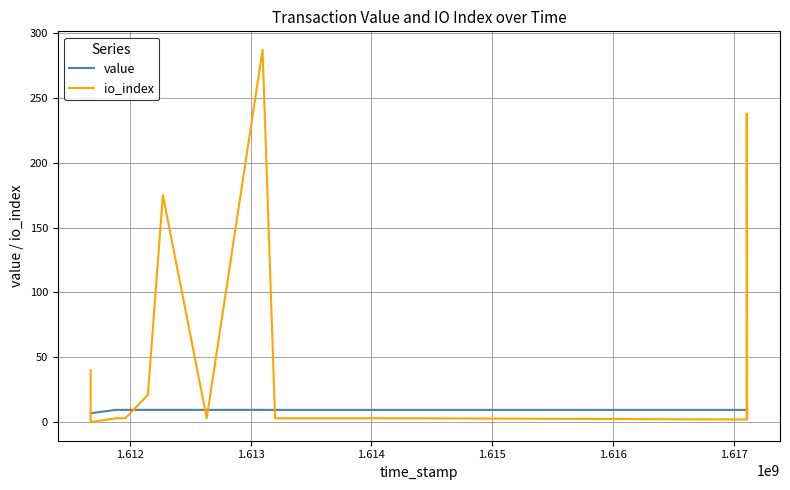

Which series has the largest range (max minus min)?

io_index